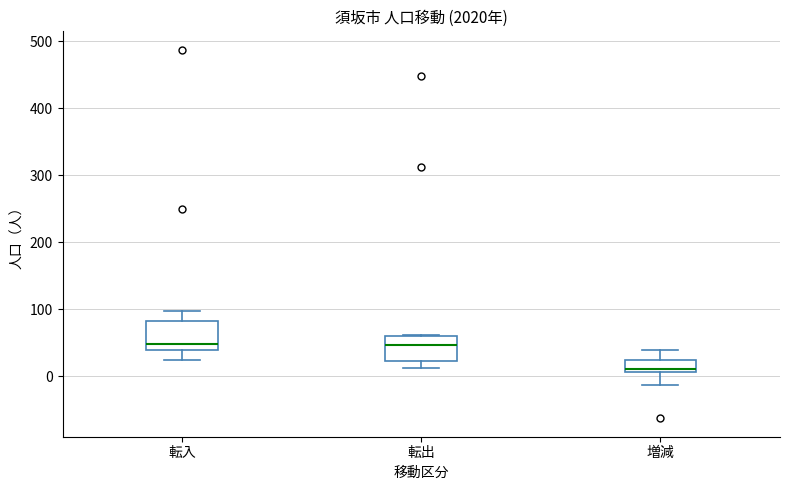

Where does the lower whisker of the box for 転入 end on the y-axis? The values are not printed on the chart, so give them approximately, as read against the axis.

20